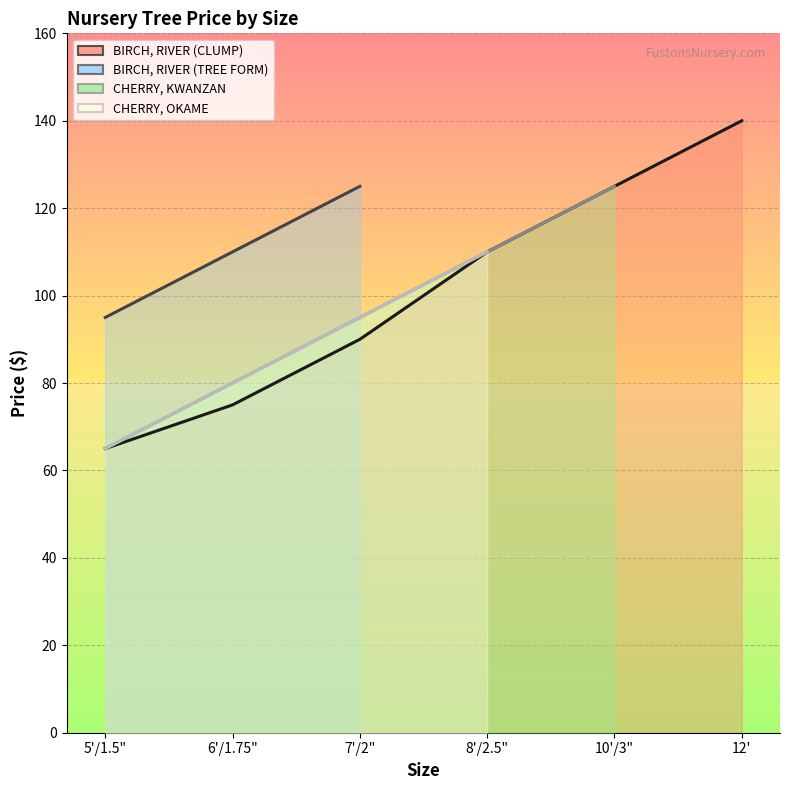

Rank the categories by CHERRY, OKAME value from lowest to highest.

10'/3", 12', 5'/1.5", 6'/1.75", 7'/2", 8'/2.5"